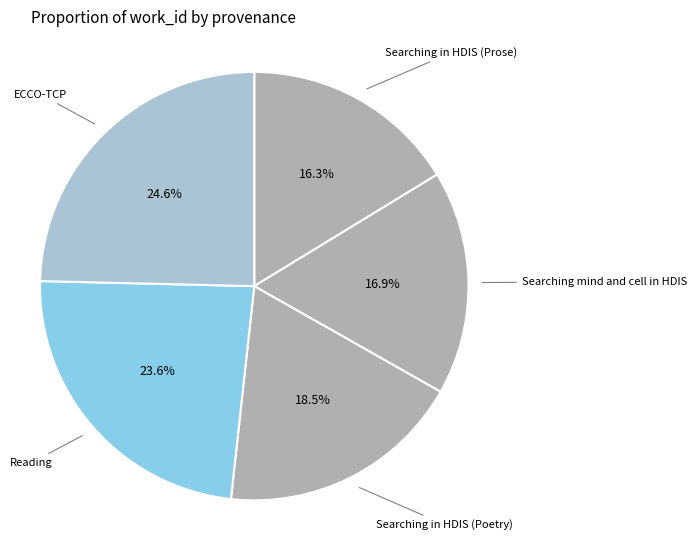

Count the number of slices in the pie.

5